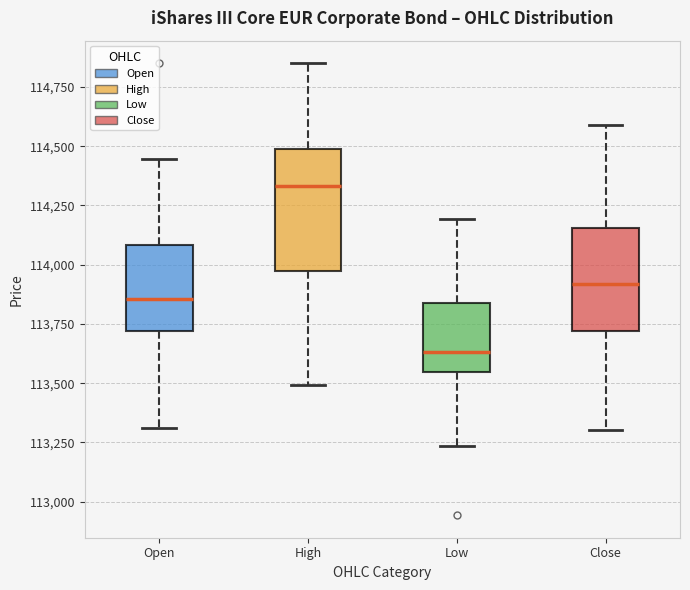

Which box is the tallest, from its lower edge to its upper edge?

High